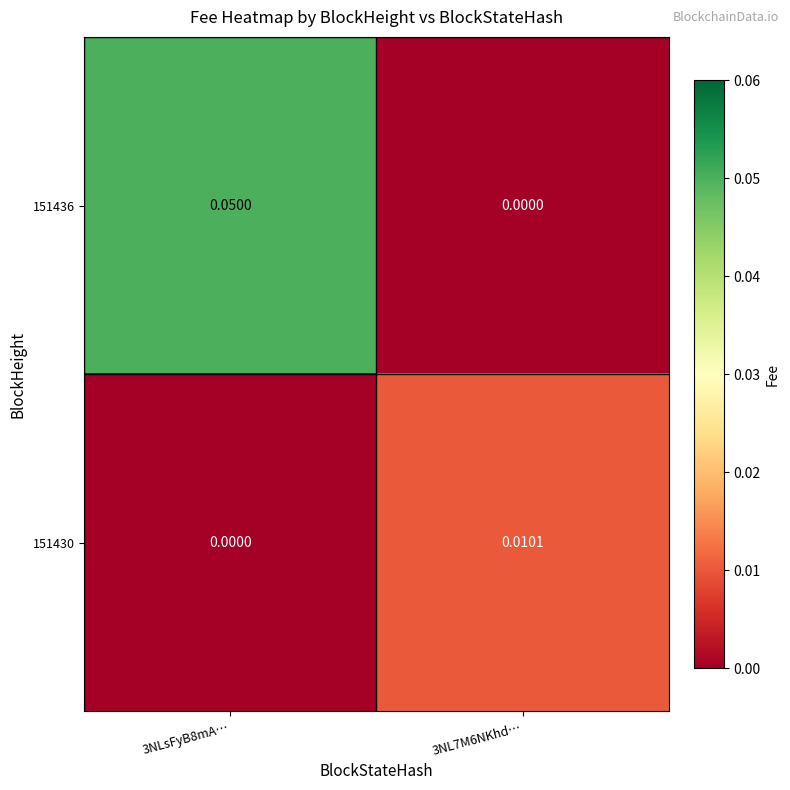

Reading right to left, transcribe all the data shown in this chart.

151436: 3NL7M6NKhd…=0.0	3NLsFyB8mA…=0.1
151430: 3NL7M6NKhd…=0.0	3NLsFyB8mA…=0.0